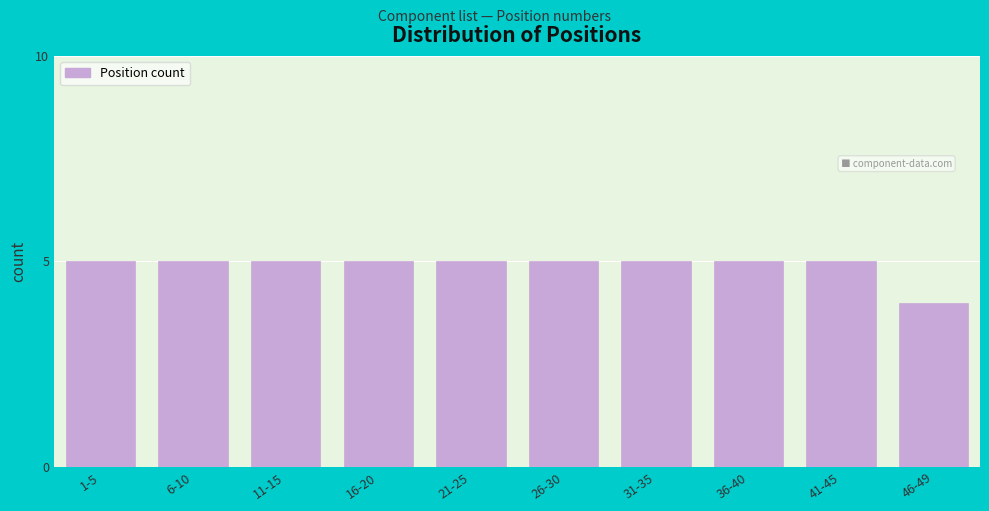

Reading right to left, what are all the values shown in this chart?

4	5	5	5	5	5	5	5	5	5